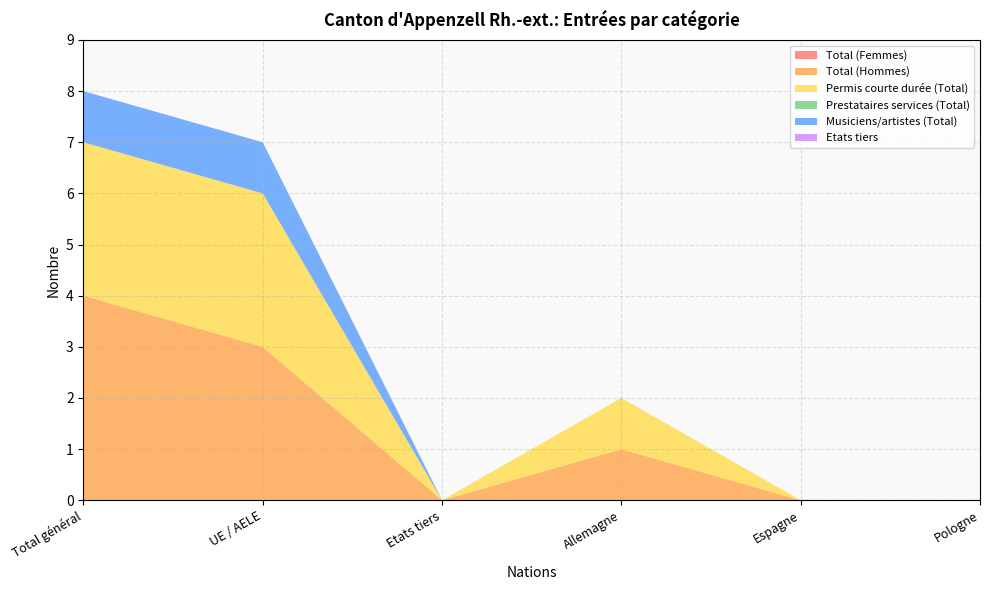

Reading left to right, list all the values displayed in this chart.

Total (Femmes): 0	0	0	0	0	0
Total (Hommes): 4	3	0	1	0	0
Permis courte durée (Total): 3	3	0	1	0	0
Prestataires services (Total): 0	0	0	0	0	0
Musiciens/artistes (Total): 1	1	0	0	0	0
Etats tiers: 0	0	0	0	0	0